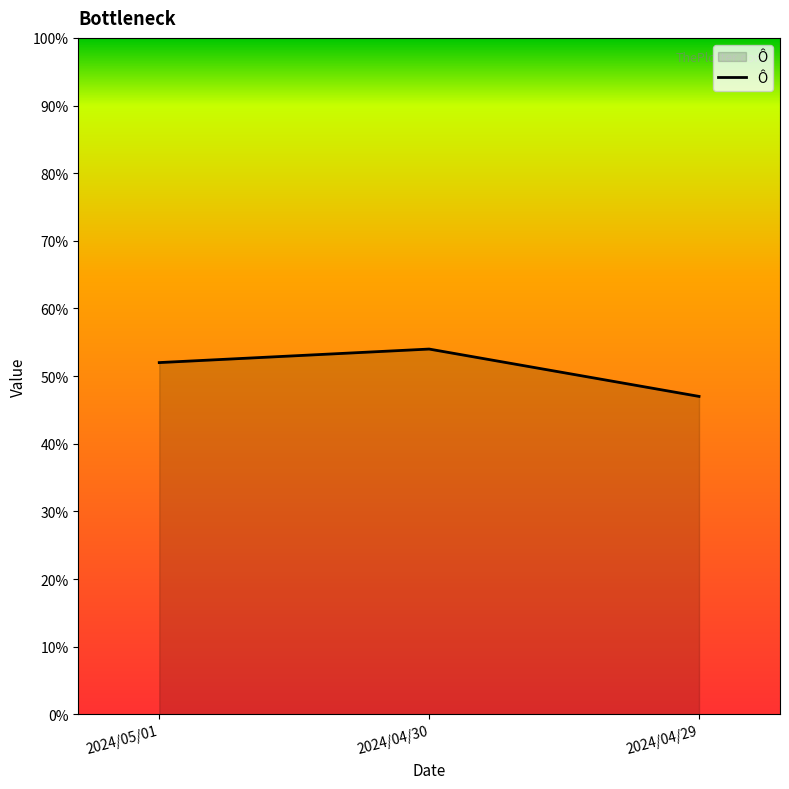

Reading left to right, list all the values displayed in this chart.

0.5	0.5	0.5